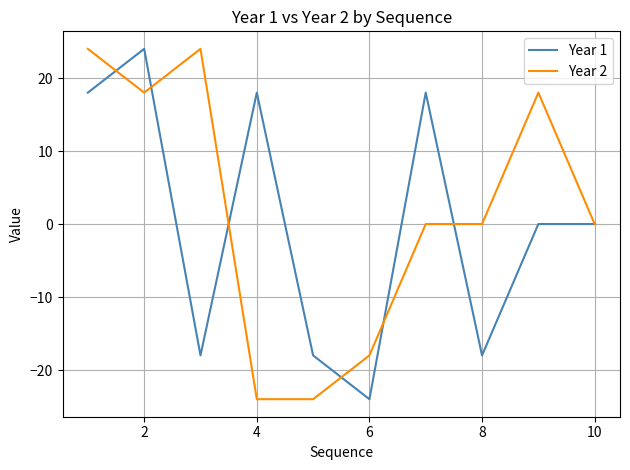

Does the chart have visible grid lines?

Yes